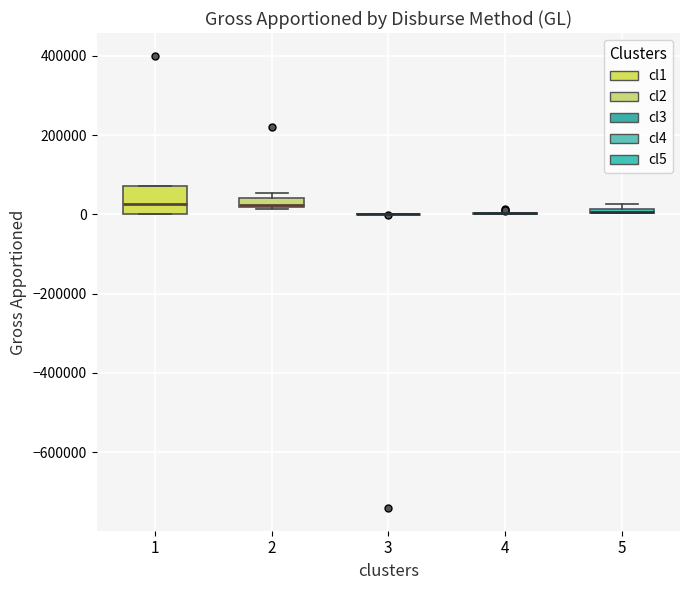

Comparing the boxes themselves (not the whiskers), which one is the tallest?

1